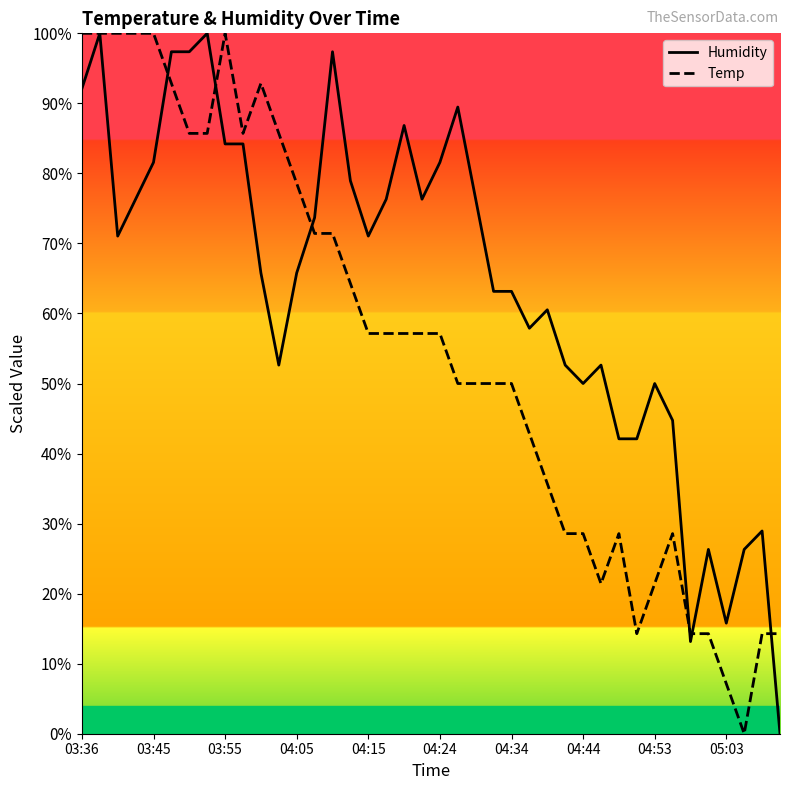

What are all the series names shown in the legend?

Humidity, Temp